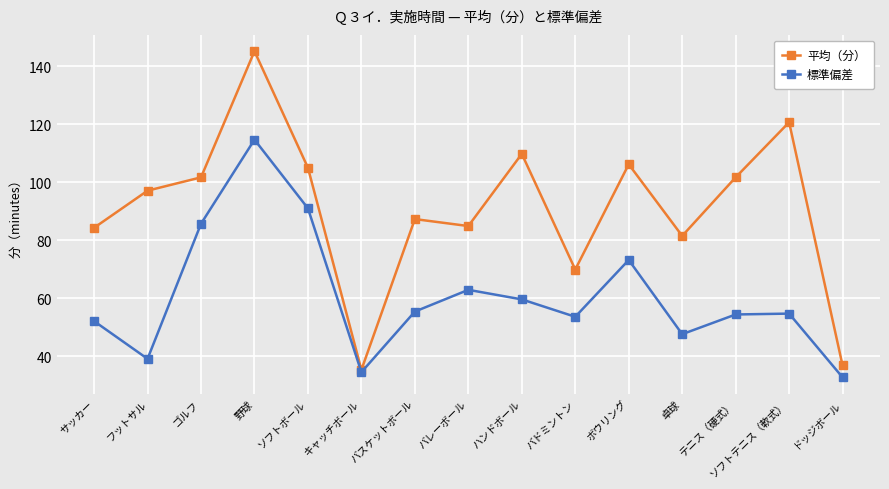

What is the sum of the 標準偏差 values at ソフトテニス（軟式） and フットサル?

93.8